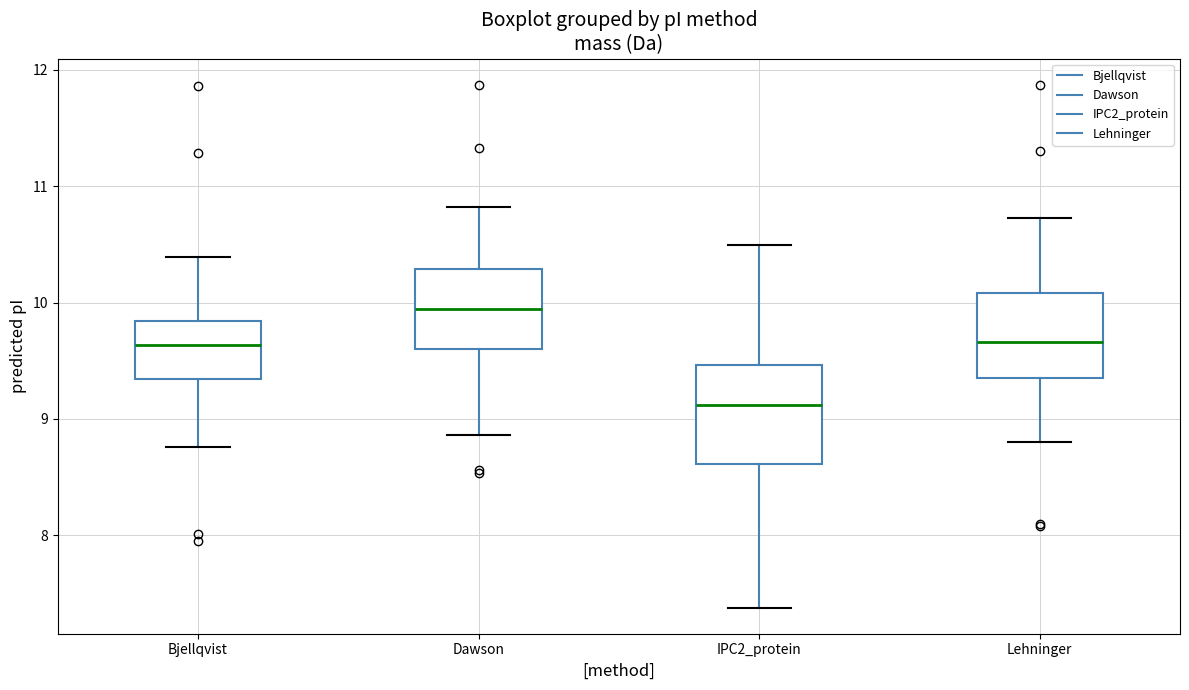

Reading left to right, read every box against the y-axis: the position of its median line, the range the box covers, and the ends of its whiskers. The values are not printed on the chart, so give them approximately, as read against the axis.

Bjellqvist: median 9.6, box 9.3 to 9.8, whiskers 8.8 to 10.4
Dawson: median 9.9, box 9.6 to 10.3, whiskers 8.9 to 10.8
IPC2_protein: median 9.1, box 8.6 to 9.5, whiskers 7.4 to 10.5
Lehninger: median 9.7, box 9.3 to 10.1, whiskers 8.8 to 10.7